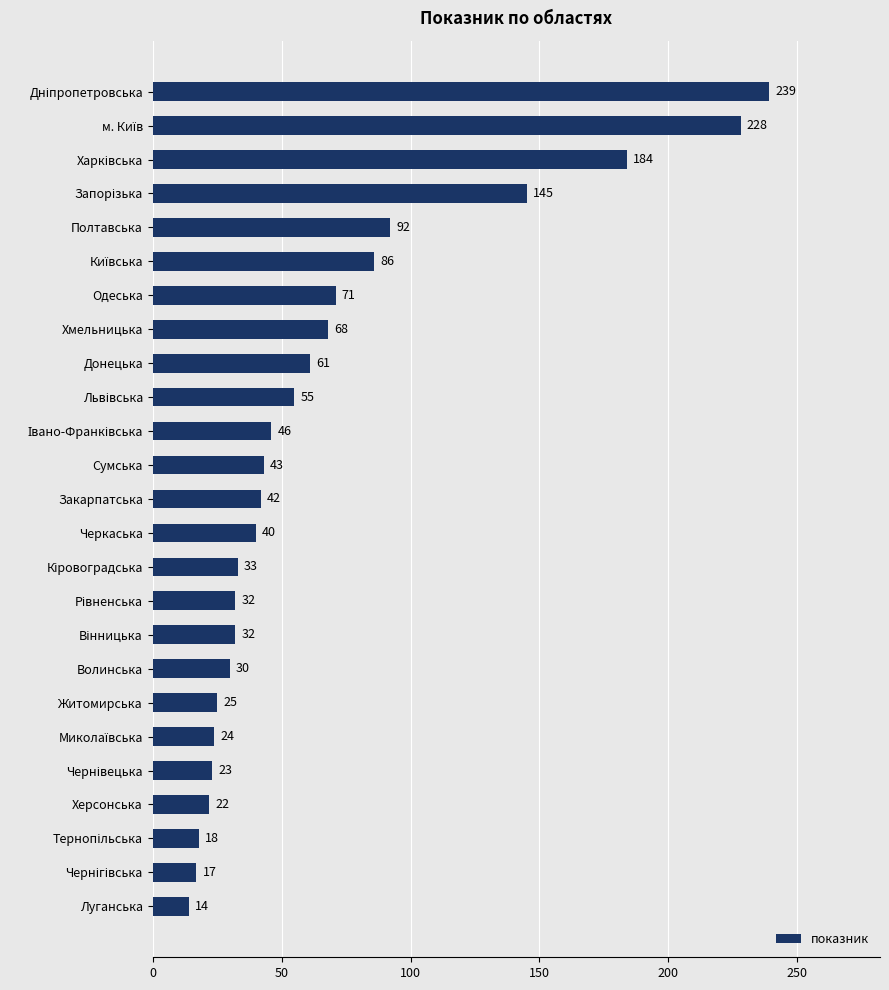

The chart shows a value of 43 at Сумська. True or false?

True